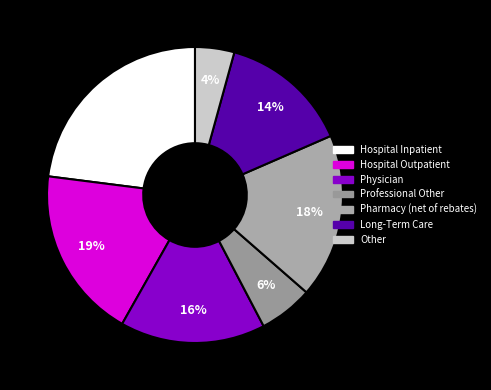

Which category has the smallest portion of the pie?

Other